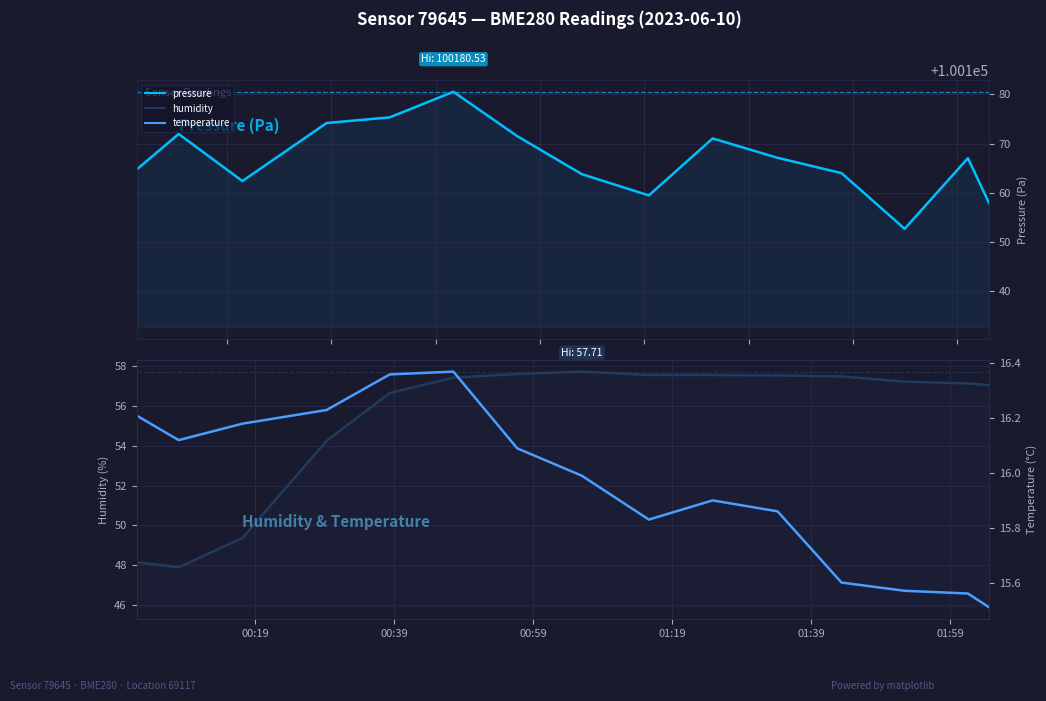

What are all the series names shown in the legend?

pressure, humidity, temperature